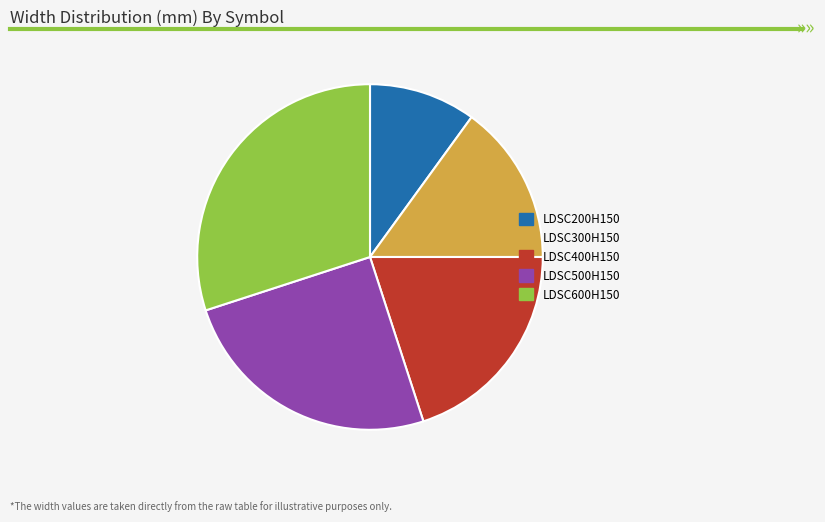

Is LDSC600H150 the majority of the pie?

No